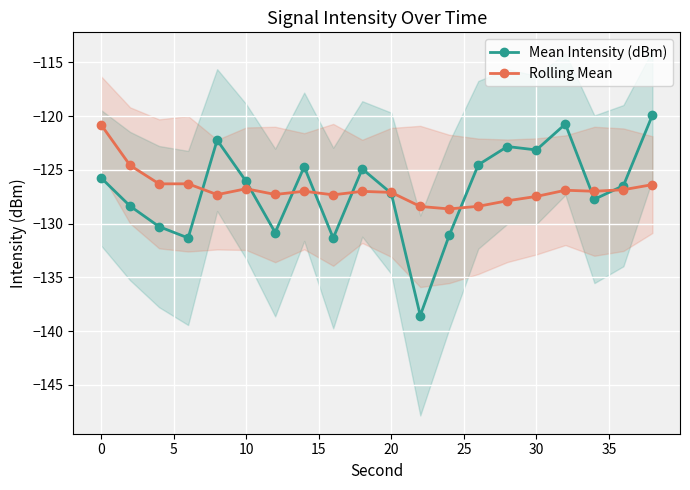

What is the maximum value for Mean Intensity (dBm)?

-119.9